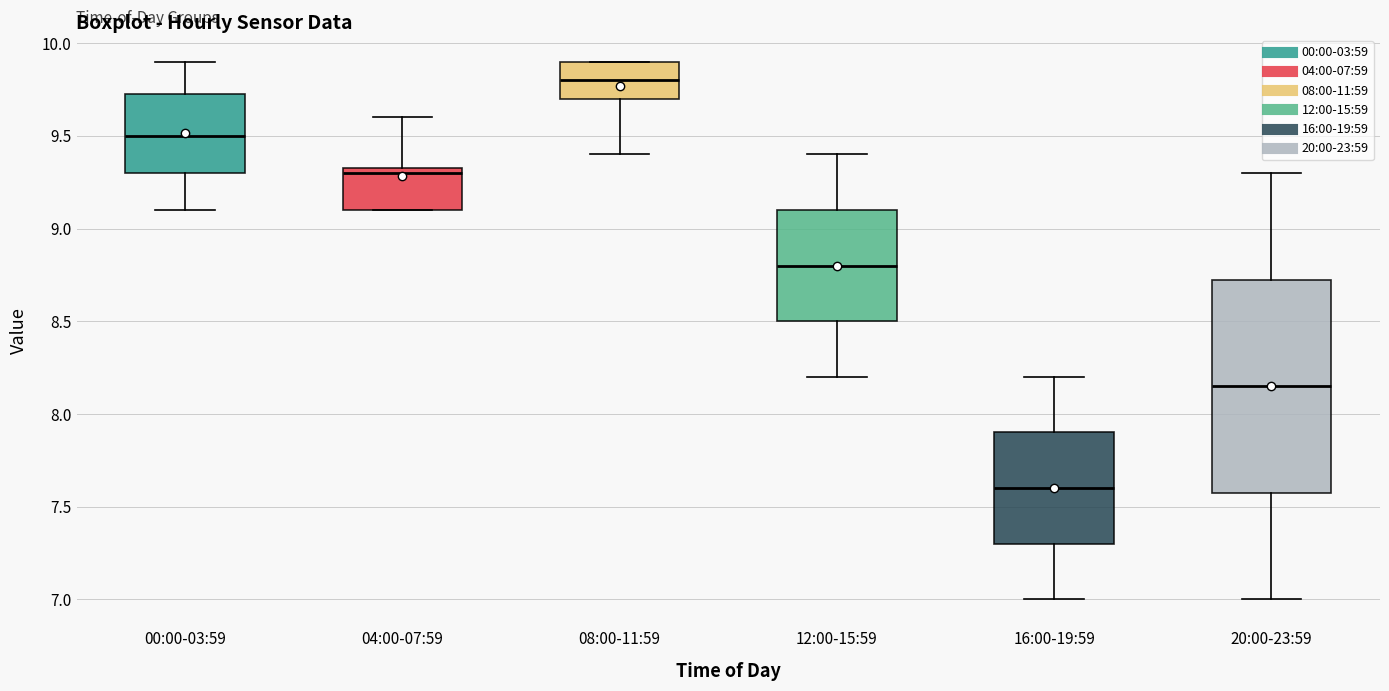

Where is the upper edge of the box for 12:00-15:59 on the y-axis? The values are not printed on the chart, so give them approximately, as read against the axis.

9.10